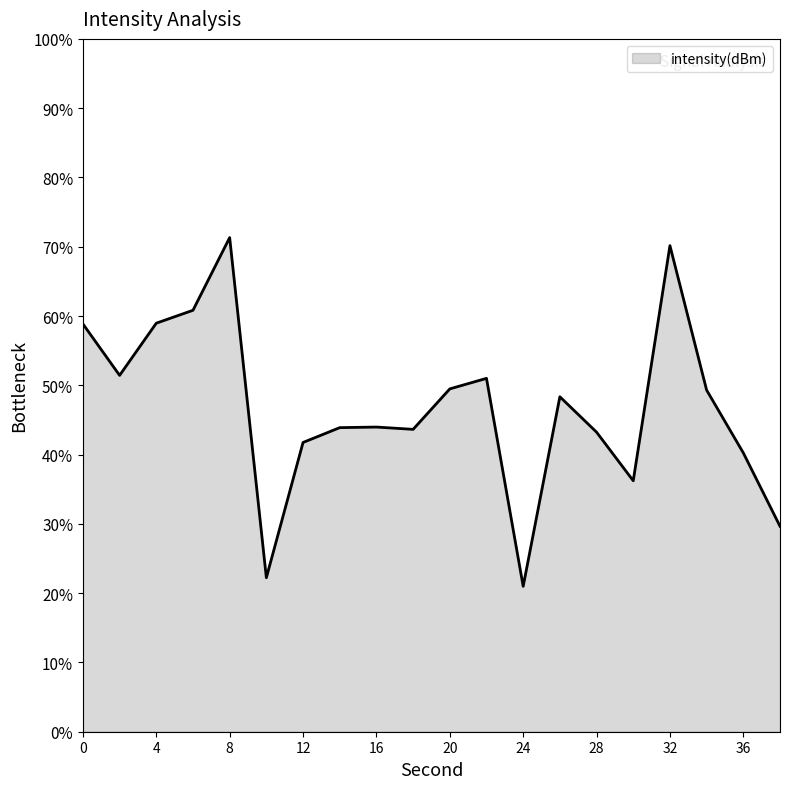

What is the greatest value displayed?

71.3